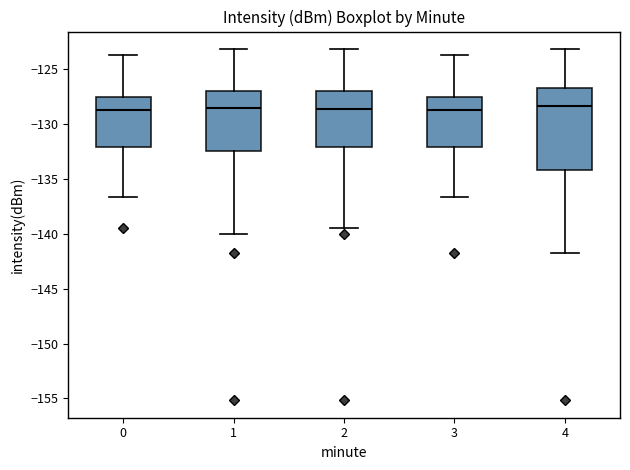

Reading left to right, read every box against the y-axis: the position of its median line, the range the box covers, and the ends of its whiskers. The values are not printed on the chart, so give them approximately, as read against the axis.

0: median -129.0, box -132.0 to -127.5, whiskers -136.5 to -123.5
1: median -128.5, box -132.5 to -127.0, whiskers -140.0 to -123.0
2: median -128.5, box -132.0 to -127.0, whiskers -139.5 to -123.0
3: median -129.0, box -132.0 to -127.5, whiskers -136.5 to -123.5
4: median -128.5, box -134.5 to -126.5, whiskers -142.0 to -123.0